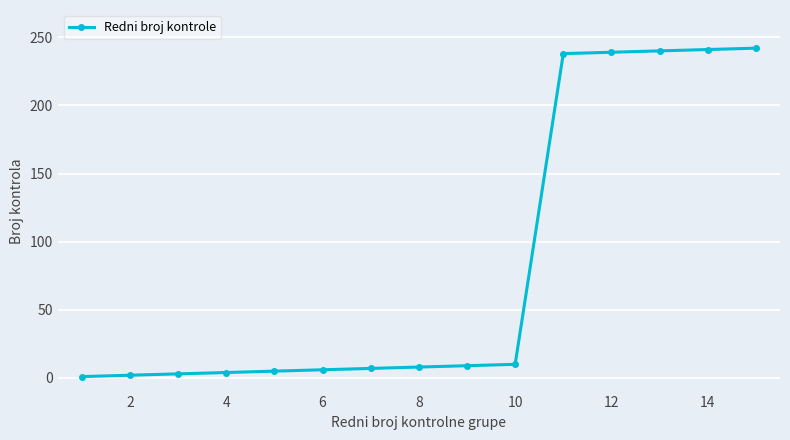

What is the difference between the maximum and second lowest values?

240